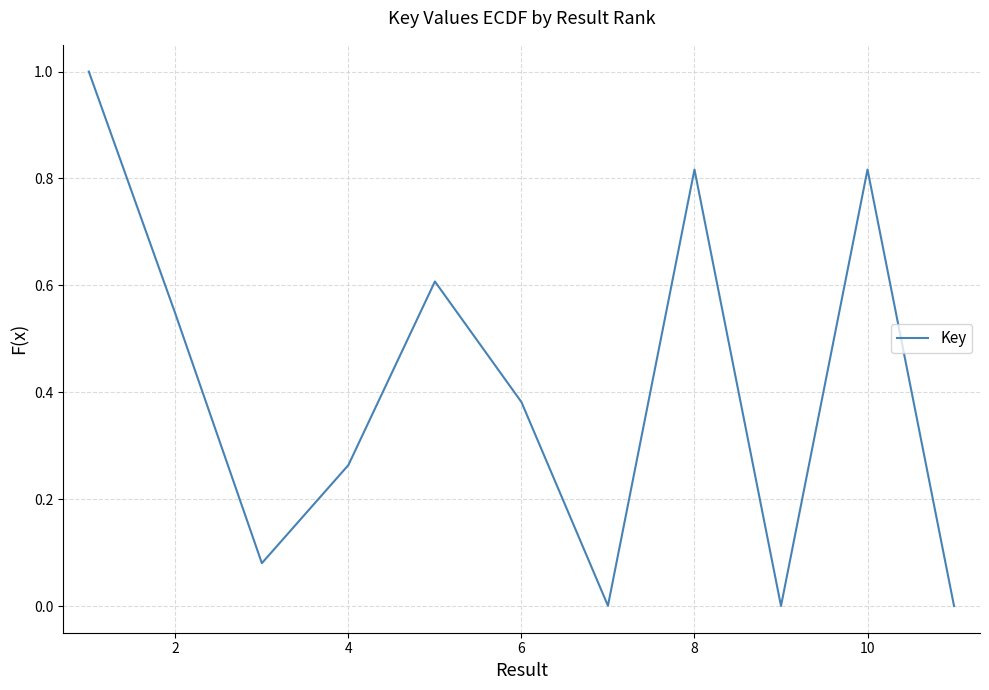

What is the difference between the maximum and minimum values?

1.0